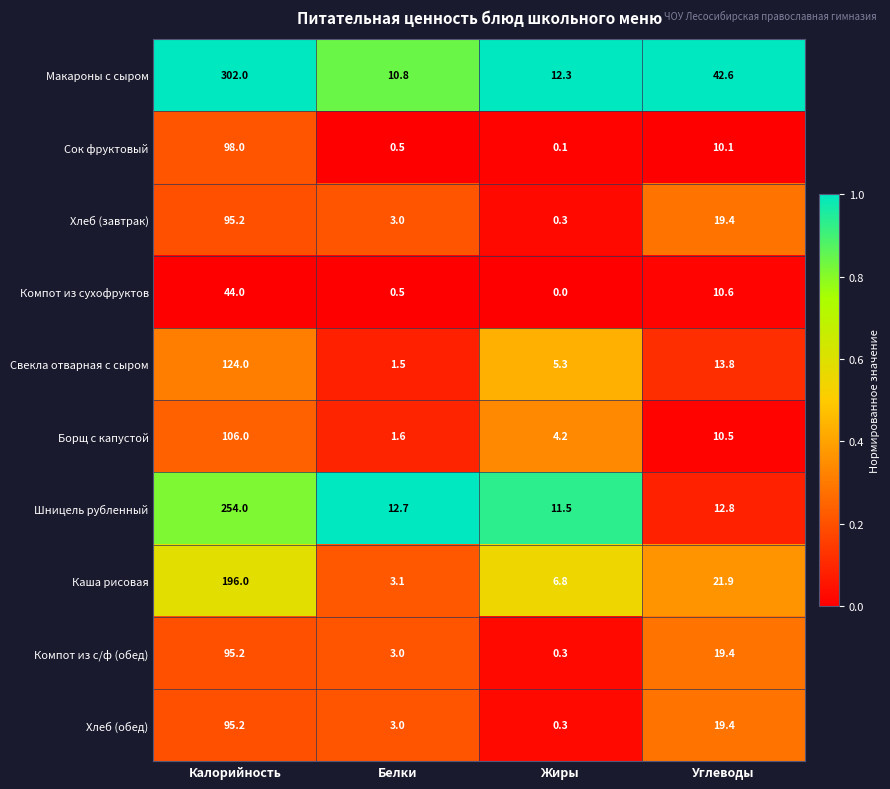

Which category has the lowest value across all series?

Жиры